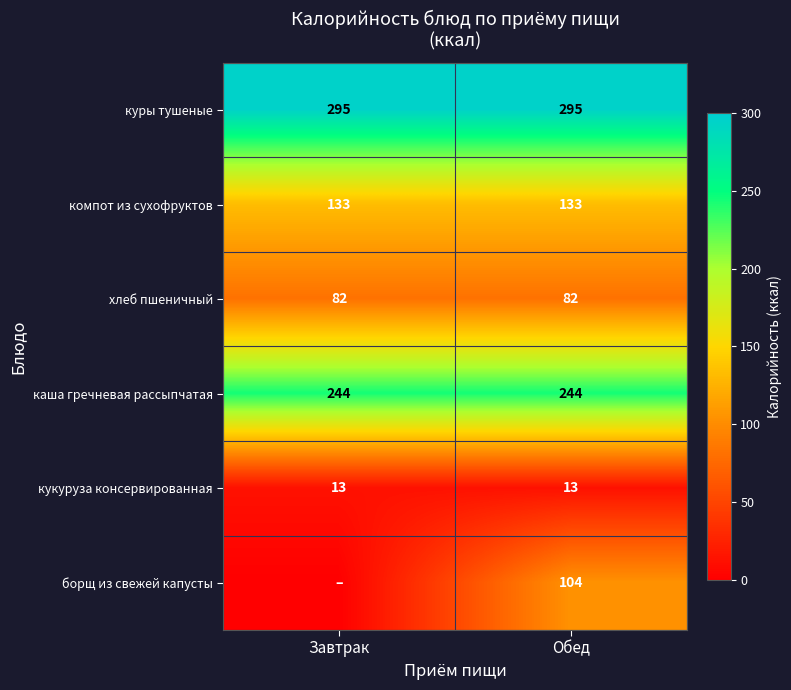

What is the difference between the highest and lowest values at Обед?

282